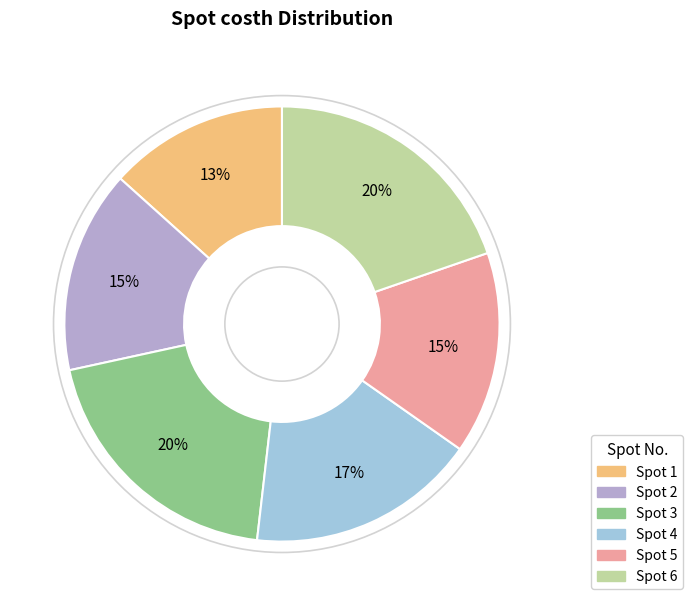

To the nearest percent, what is the average slice percentage?

17%